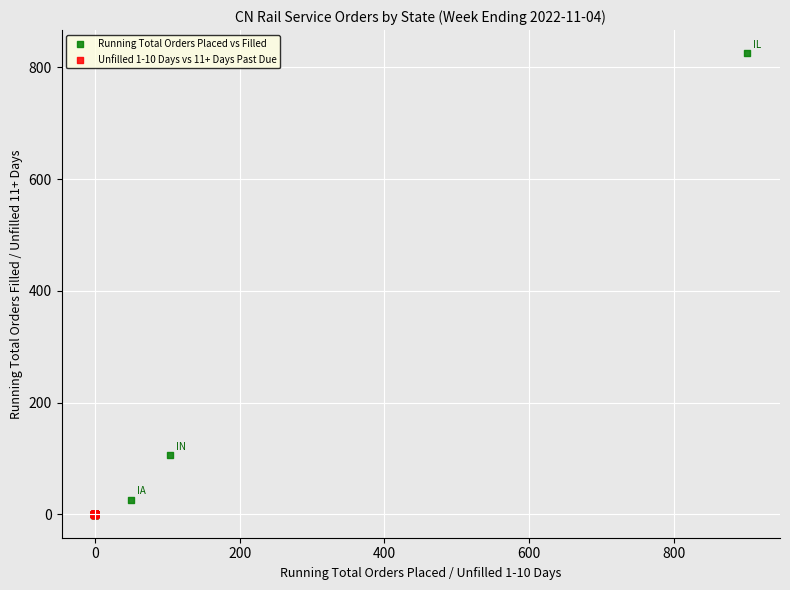

Which series reaches the maximum Y coordinate?

Running Total Orders Placed vs Filled